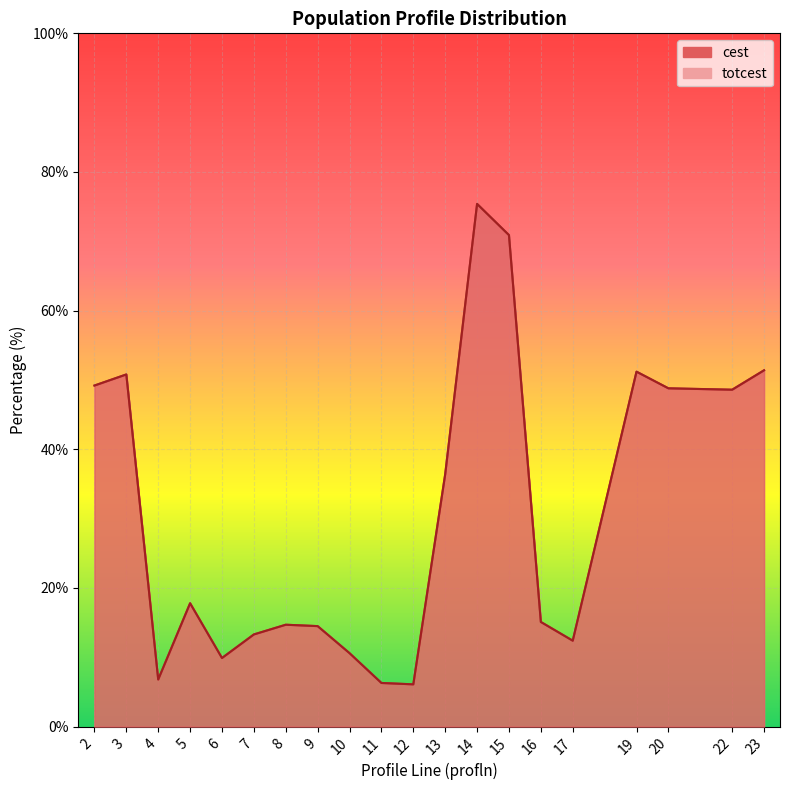

What is the smallest value displayed?

6.1